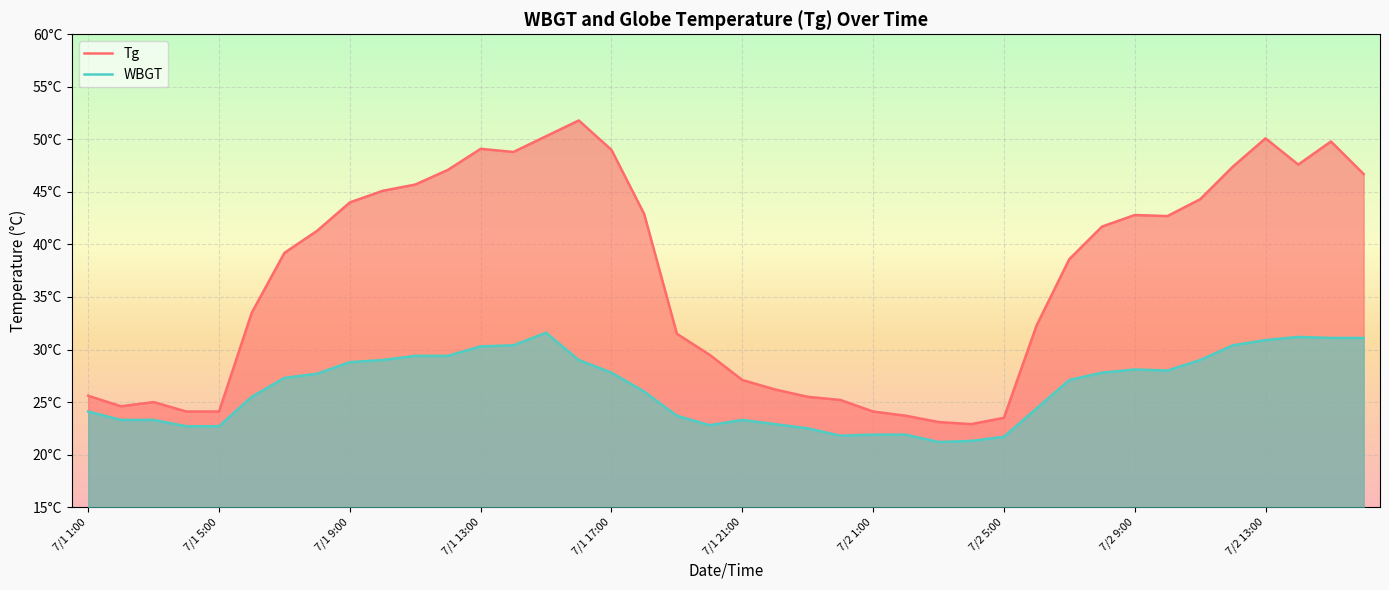

True or false: WBGT and Tg intersect in this chart.

False